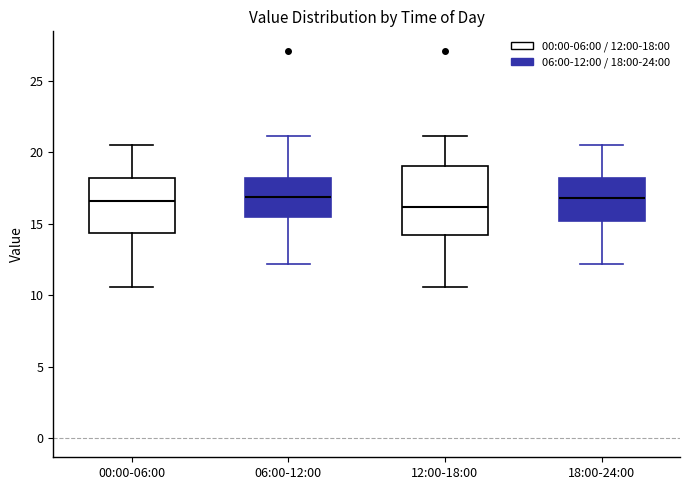

Reading left to right, read every box against the y-axis: the position of its median line, the range the box covers, and the ends of its whiskers. The values are not printed on the chart, so give them approximately, as read against the axis.

00:00-06:00: median 16.5, box 14.5 to 18.0, whiskers 10.5 to 20.5
06:00-12:00: median 17.0, box 15.5 to 18.0, whiskers 12.0 to 21.0
12:00-18:00: median 16.0, box 14.0 to 19.0, whiskers 10.5 to 21.0
18:00-24:00: median 17.0, box 15.0 to 18.0, whiskers 12.0 to 20.5